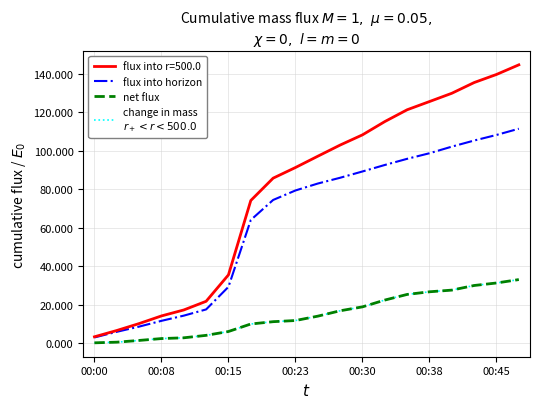

The value of change in mass
$r_+ < r < 500.0$ at 10 is 14.2. True or false?

True